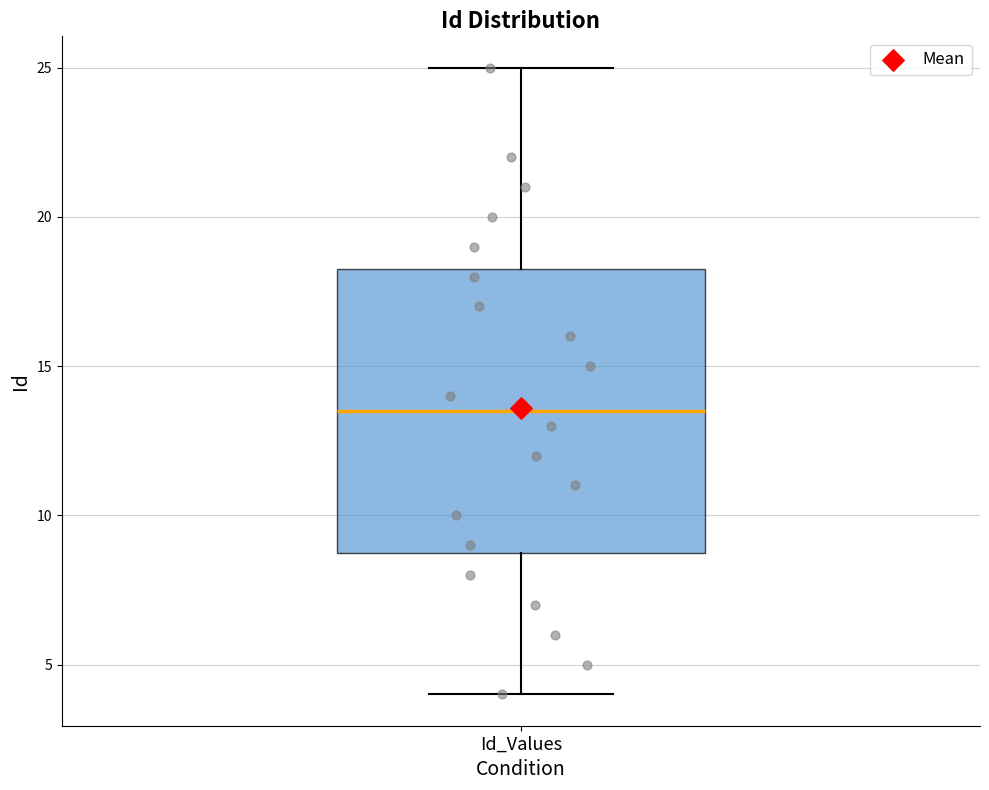

Transcribe this box plot: give where the median line is, the range the box spans, and where the two whiskers end, as read against the y-axis. The values are not printed on the chart, so give them approximately, as read against the axis.

median 13.5, box 9.0 to 18.5, whiskers 4.0 to 25.0